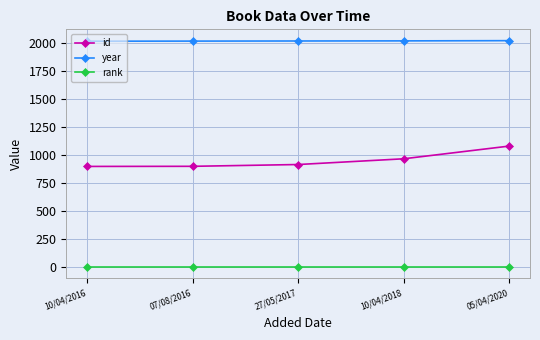

What is the minimum value shown in the chart?

1